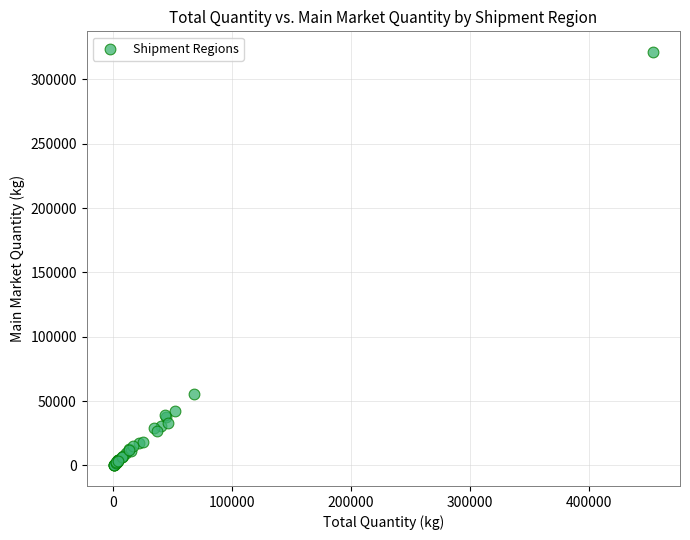

What Y value in the scatter plot is closest to 160643?

55223